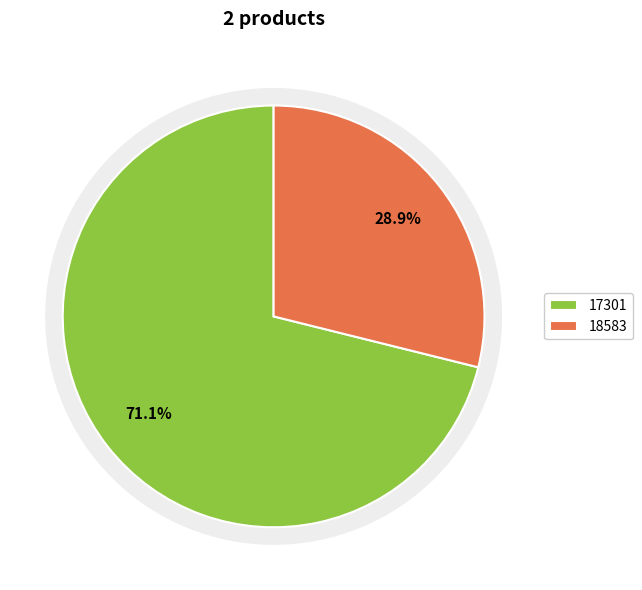

To the nearest percent, what percentage of the pie is 18583?

29%